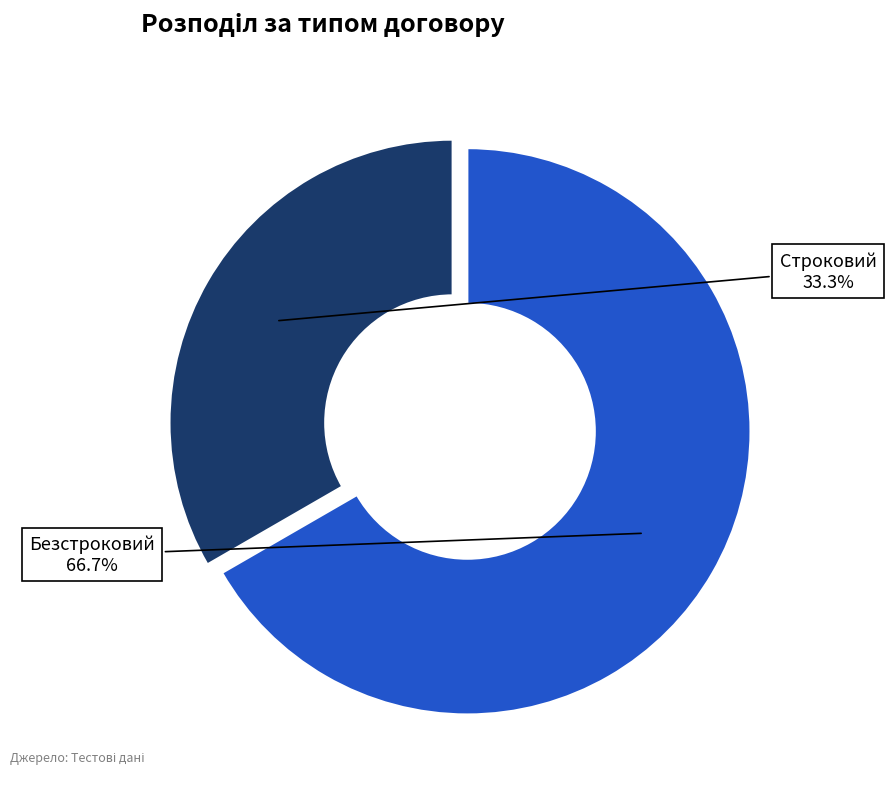

Rank the categories by value from lowest to highest.

Строковий, Безстроковий